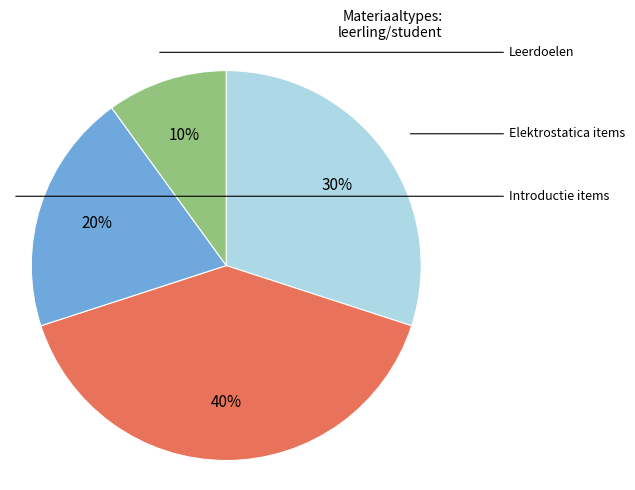

To the nearest percent, what is the difference between the largest and smallest slice percentages?

30%